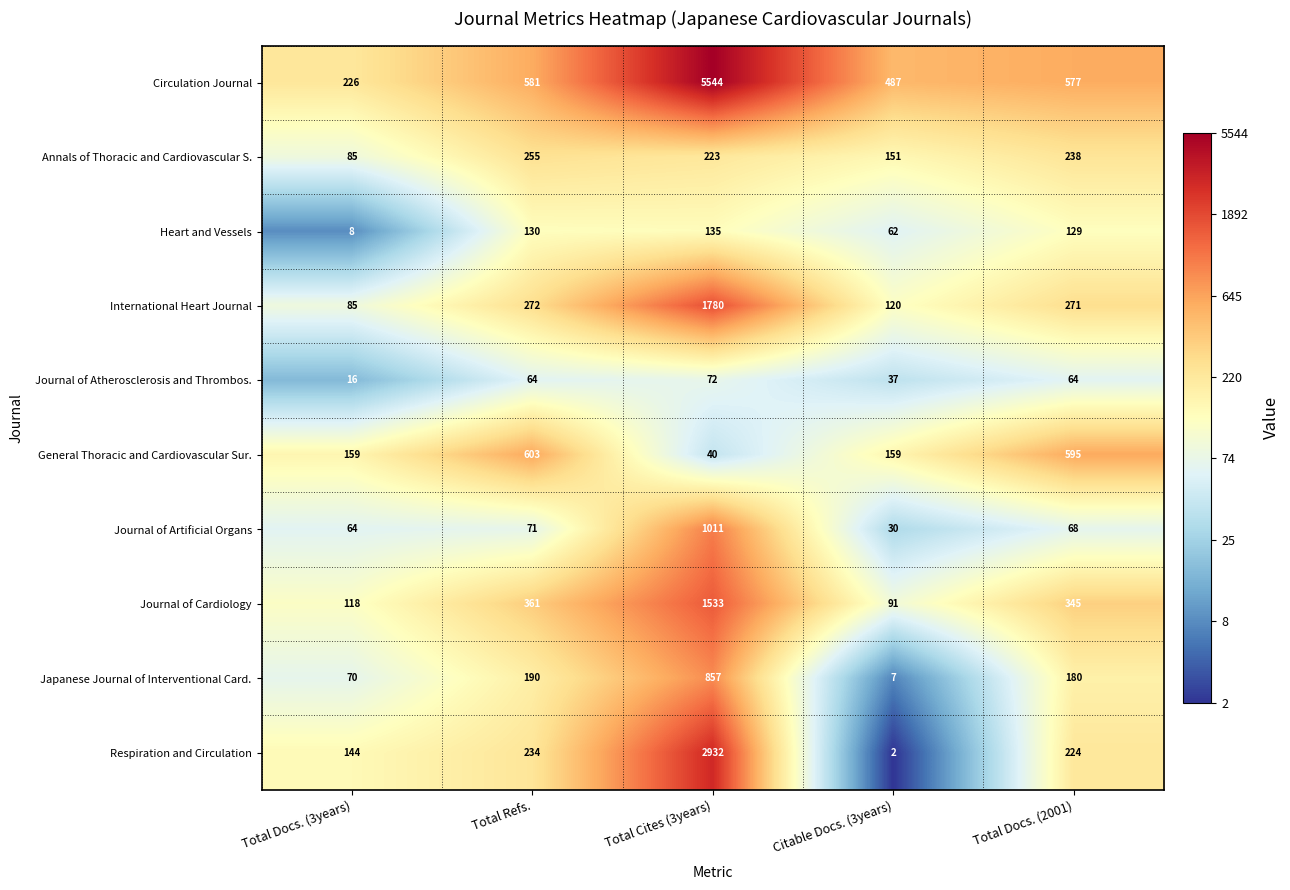

Count the Journal of Atherosclerosis and Thrombos. values in the range 37 to 64.

3